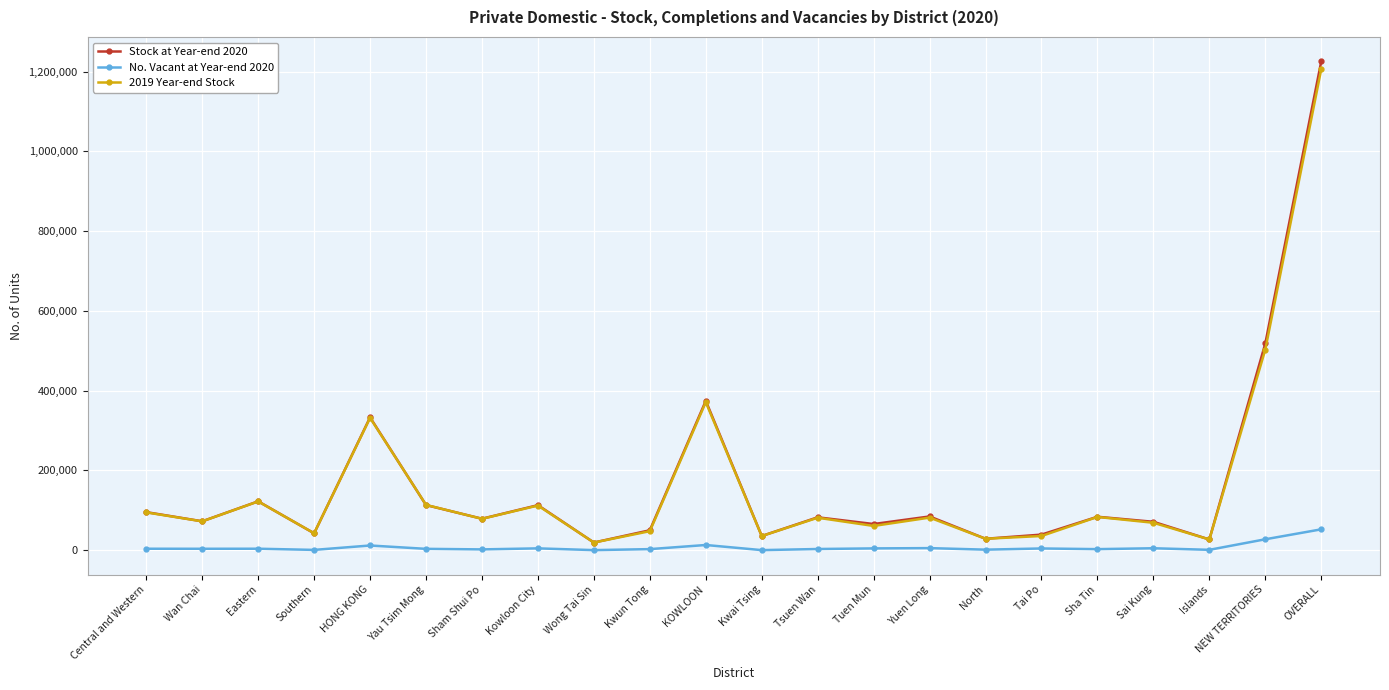

True or false: 2019 Year-end Stock has more than 1 interior local peaks.

True